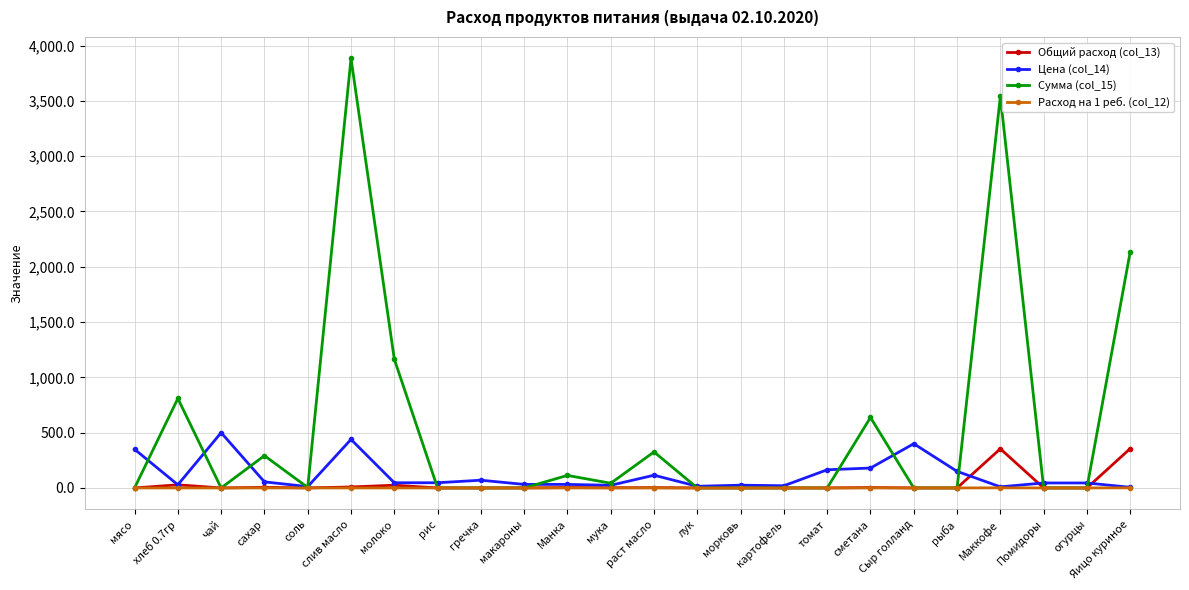

The value of Общий расход (col_13) at гречка is 0.0. True or false?

True